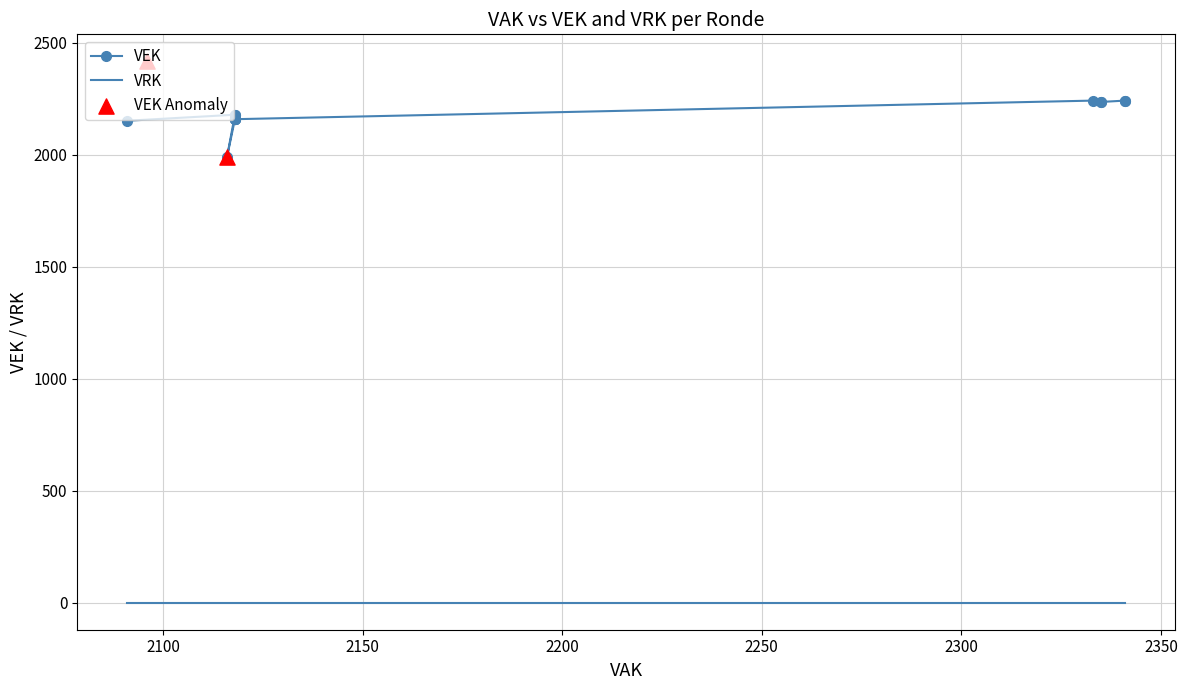

Which series has the largest total across all categories?

VEK